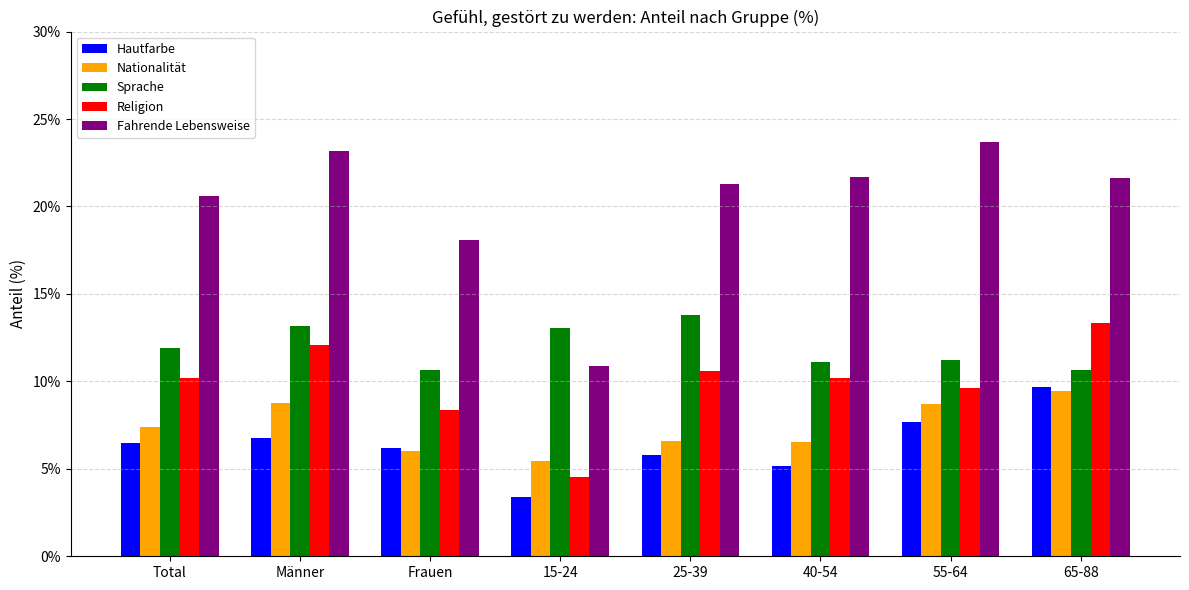

Between 15-24 and 65-88, which series saw the biggest shift?

Fahrende Lebensweise